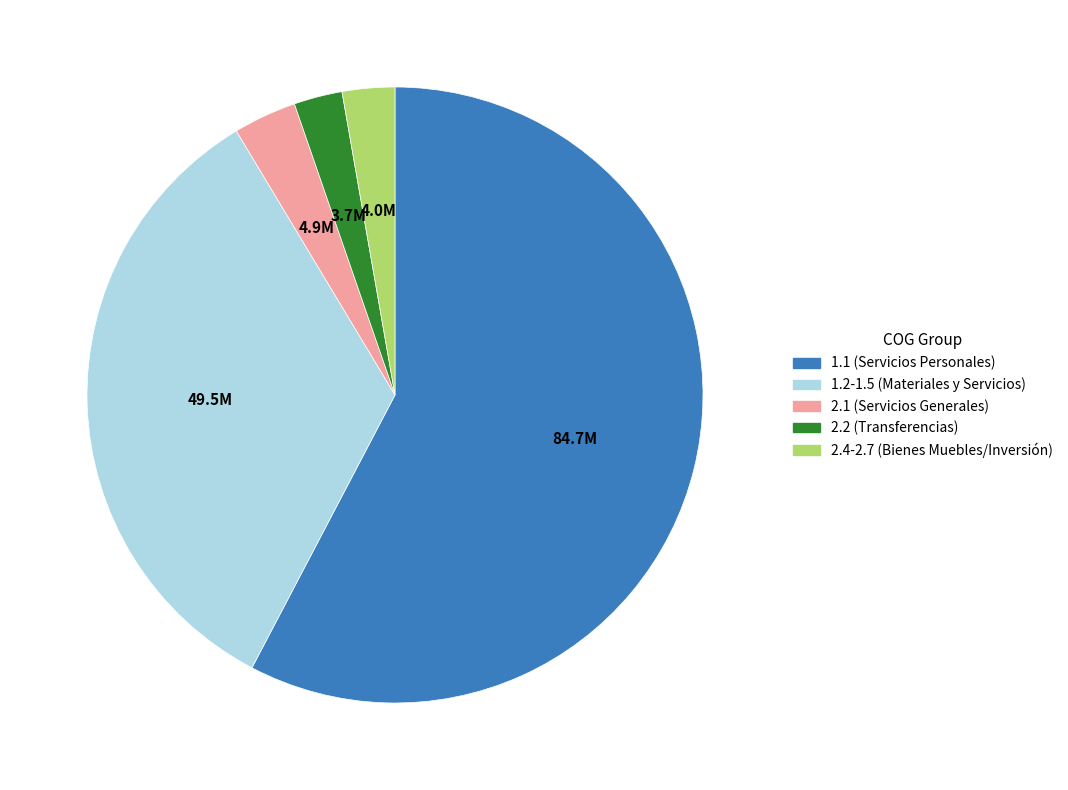

The 1.1 (Servicios Personales) slice represents 46% of the pie. True or false?

False